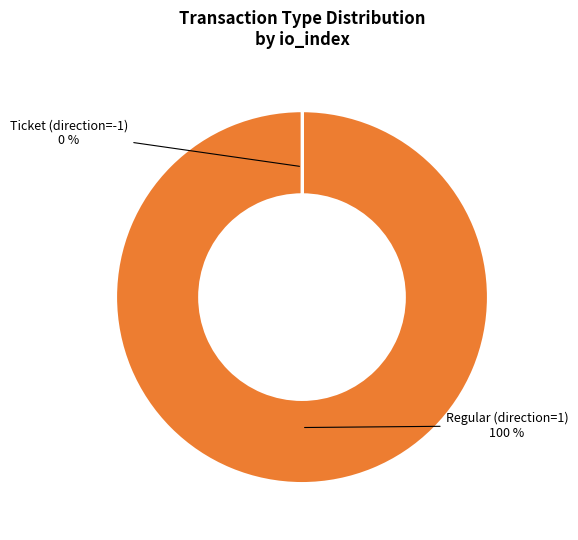

To the nearest percent, what is the average slice percentage?

50%